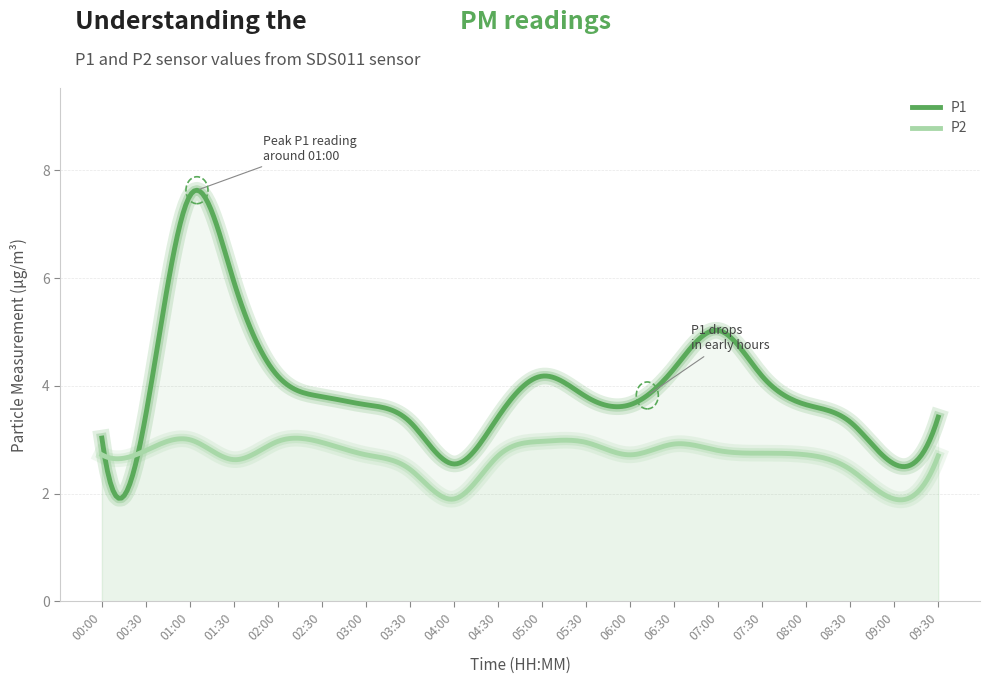

The P2 series shows 4.2 at 02:30. True or false?

False